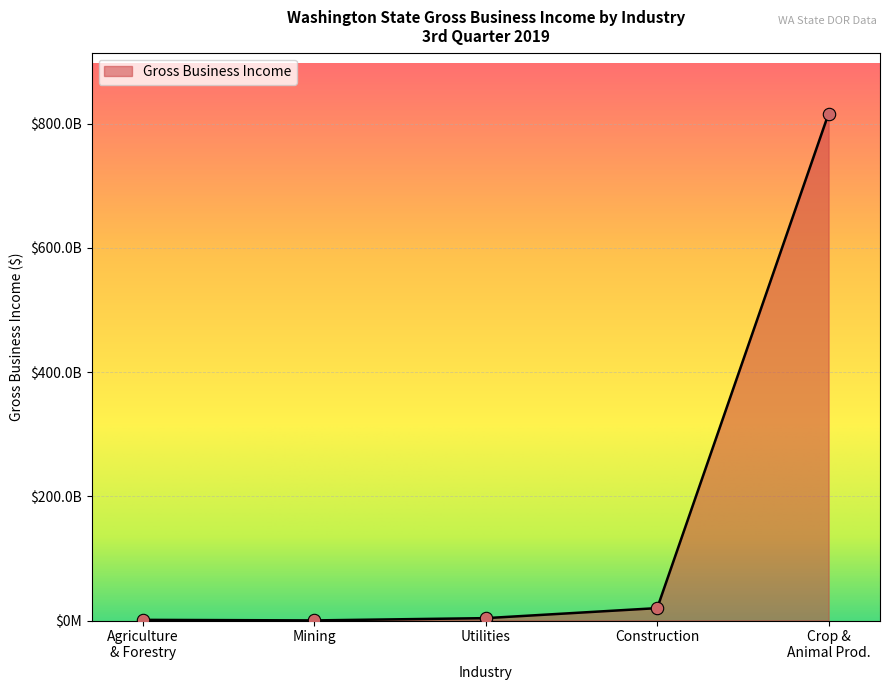

Does the chart have visible grid lines?

Yes